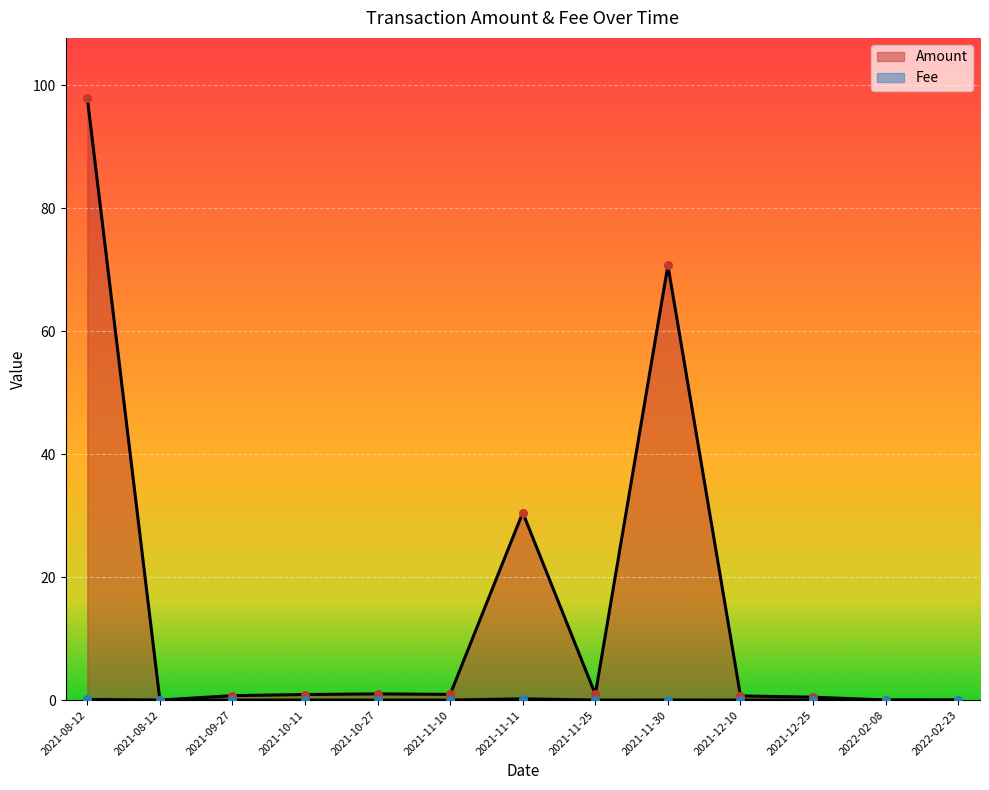

What are all the series names shown in the legend?

Amount, Fee